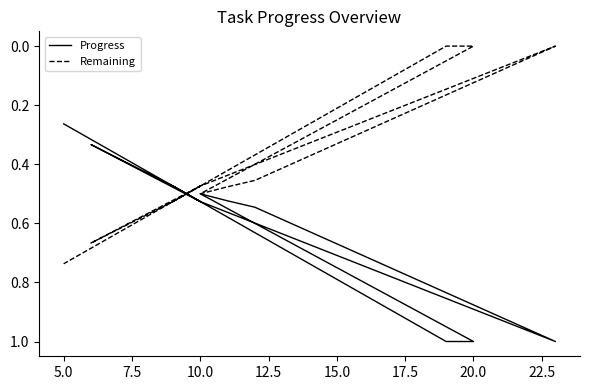

What is the sum of all Progress values?

7.2